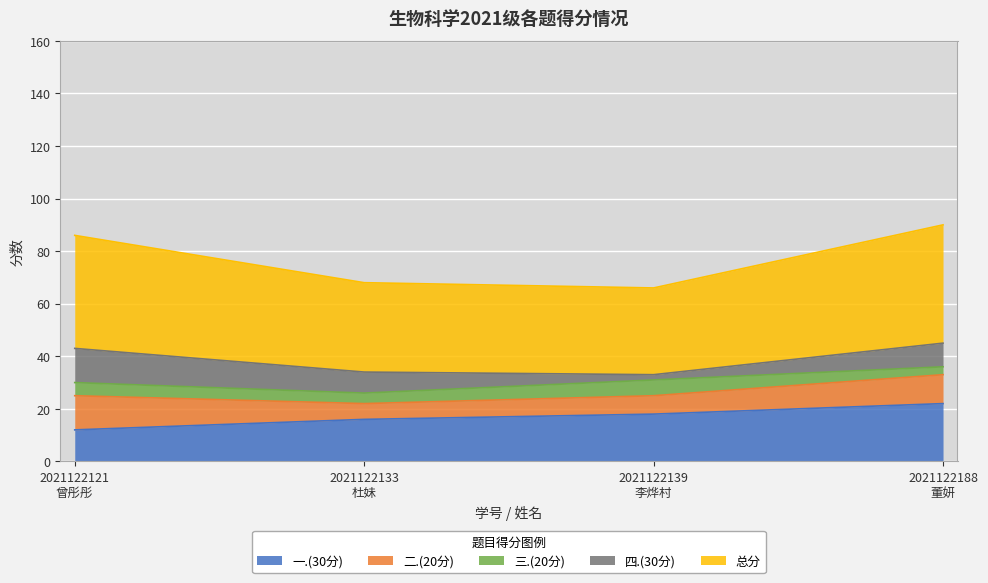

List the series in order of their peak value, lowest first.

三.(20分), 二.(20分), 四.(30分), 一.(30分), 总分